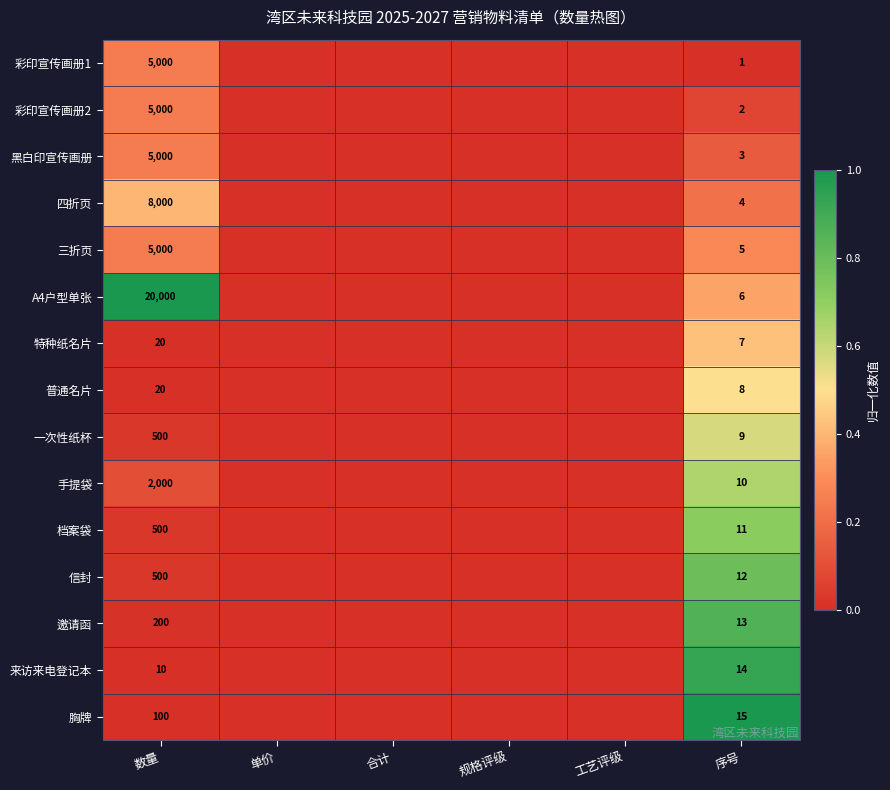

Rank the series at 序号 from lowest to highest value.

彩印宣传画册1, 彩印宣传画册2, 黑白印宣传画册, 四折页, 三折页, A4户型单张, 特种纸名片, 普通名片, 一次性纸杯, 手提袋, 档案袋, 信封, 邀请函, 来访来电登记本, 胸牌